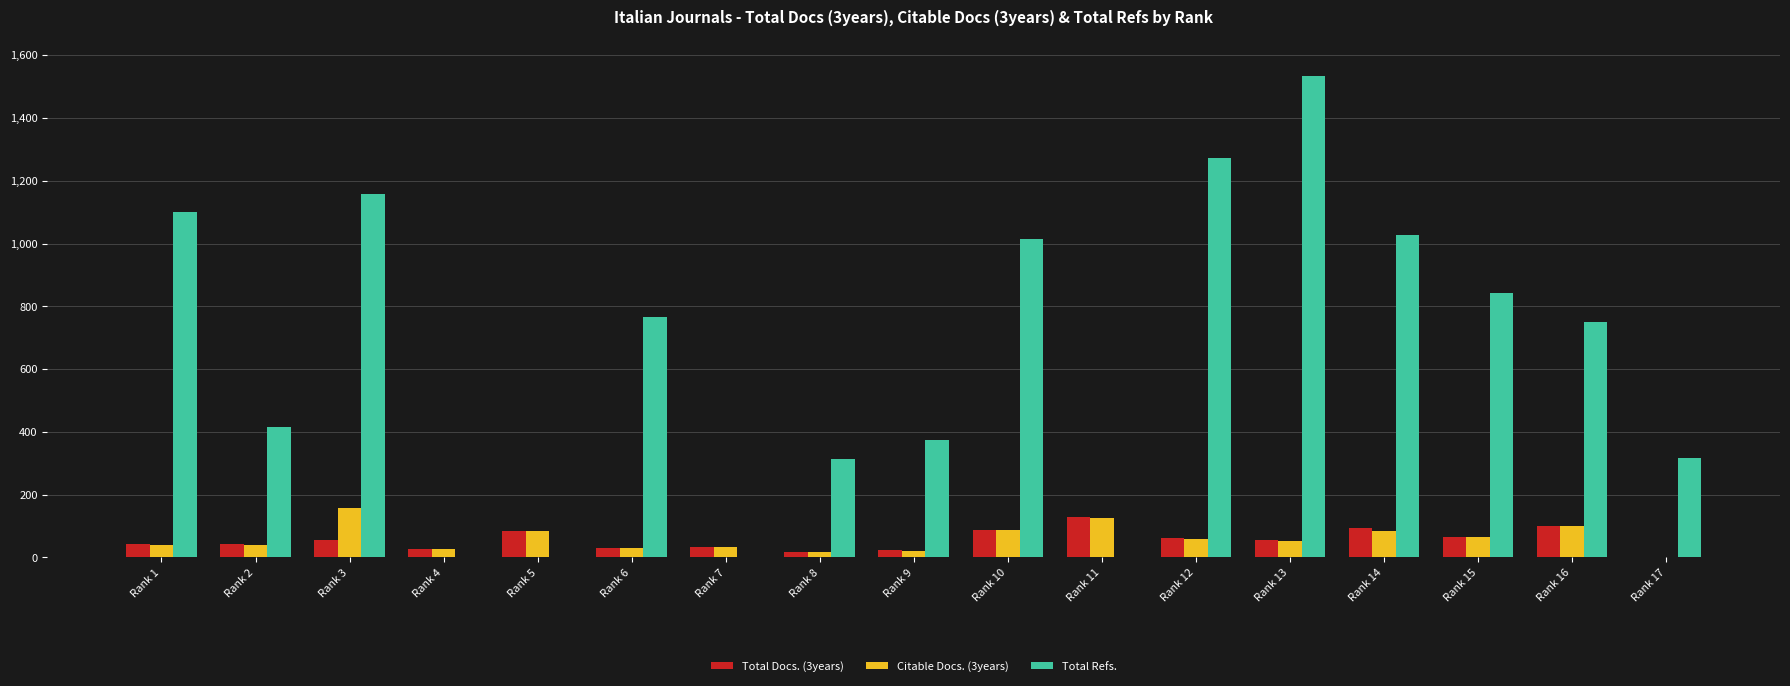

Is it true that Total Docs. (3years) equals 0 at Rank 17?

True